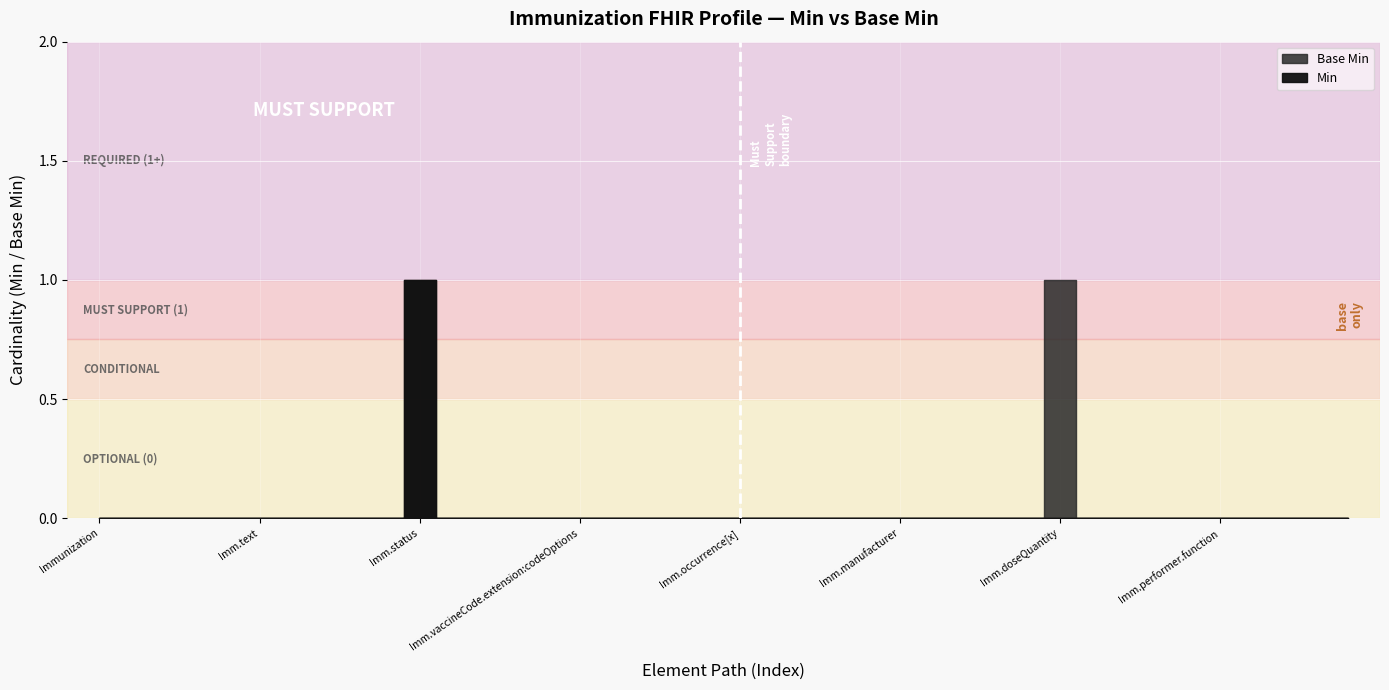

Does the chart display data point markers on the line(s)?

No